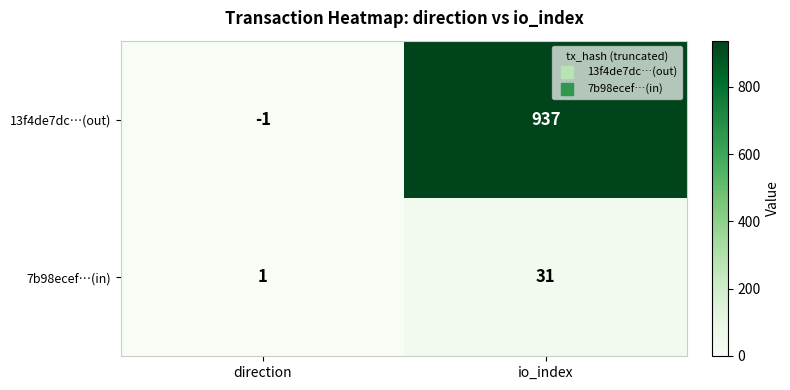

Reading left to right, extract all data points from this chart.

13f4de7dc…(out): direction=-1	io_index=937
7b98ecef…(in): direction=1	io_index=31